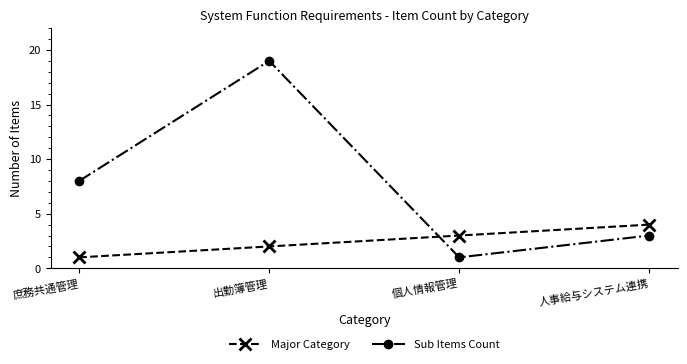

What is the difference between the Major Category values at 庶務共通管理 and 出勤簿管理?

1